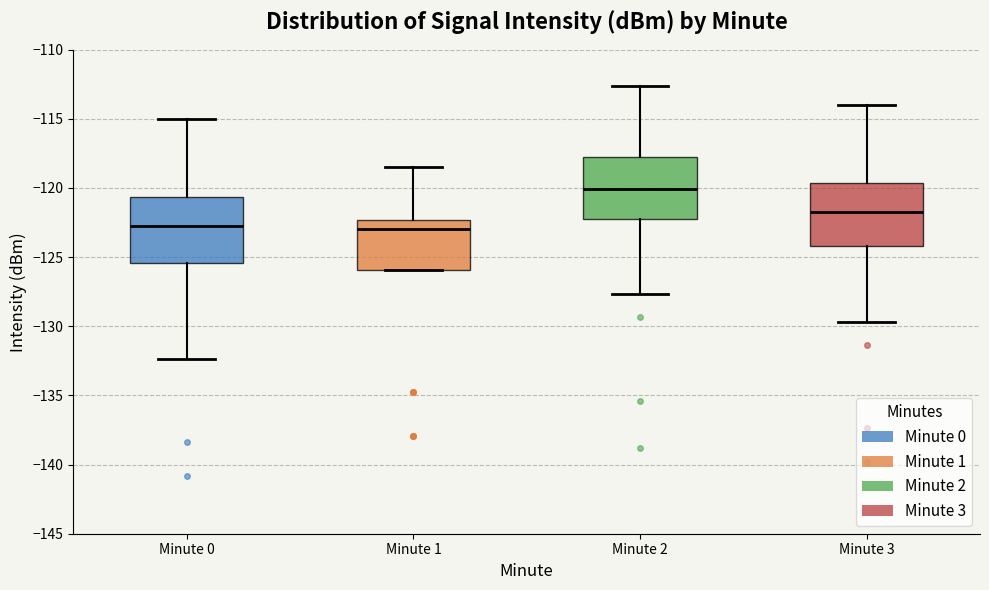

Reading left to right, transcribe this box plot: for each box, give where its median line is, the range the box spans, and where its two whiskers end, as read against the y-axis. The values are not printed on the chart, so give them approximately, as read against the axis.

Minute 0: median -122.5, box -125.5 to -120.5, whiskers -132.5 to -115.0
Minute 1: median -123.0, box -126.0 to -122.5, whiskers -126.0 to -118.5
Minute 2: median -120.0, box -122.0 to -117.5, whiskers -127.5 to -112.5
Minute 3: median -121.5, box -124.0 to -119.5, whiskers -129.5 to -114.0